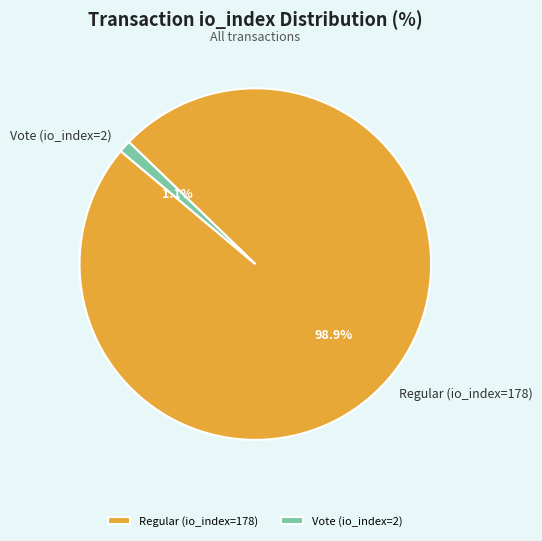

What percentage is the Vote (io_index=2) slice, to the nearest percent?

1%